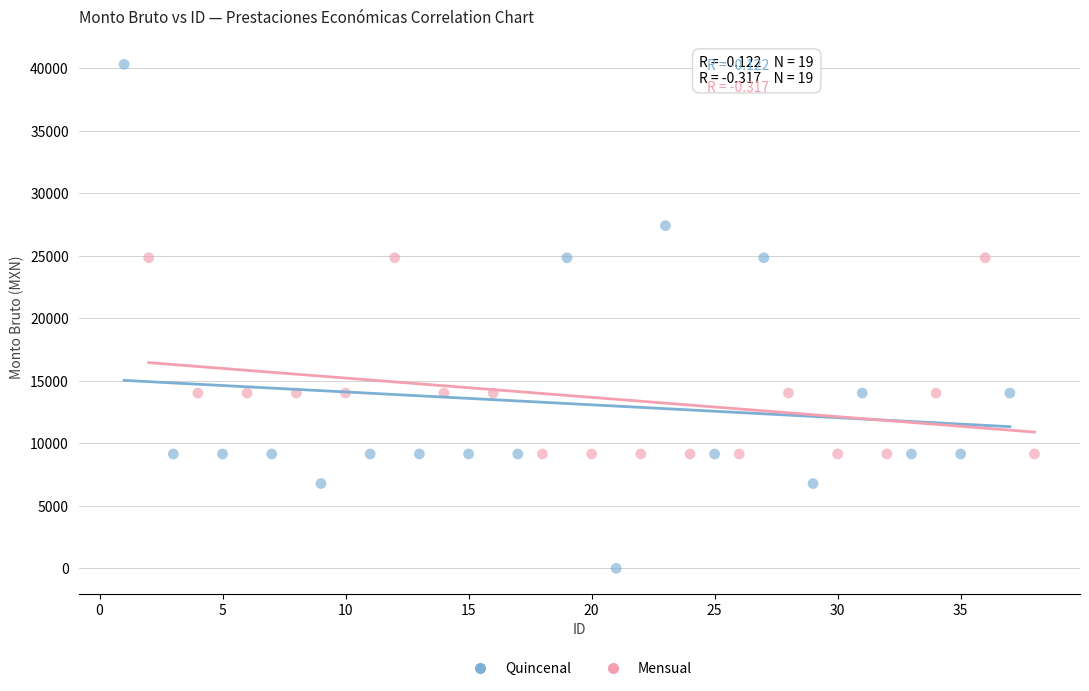

Which series has the widest spread of Y values?

Quincenal